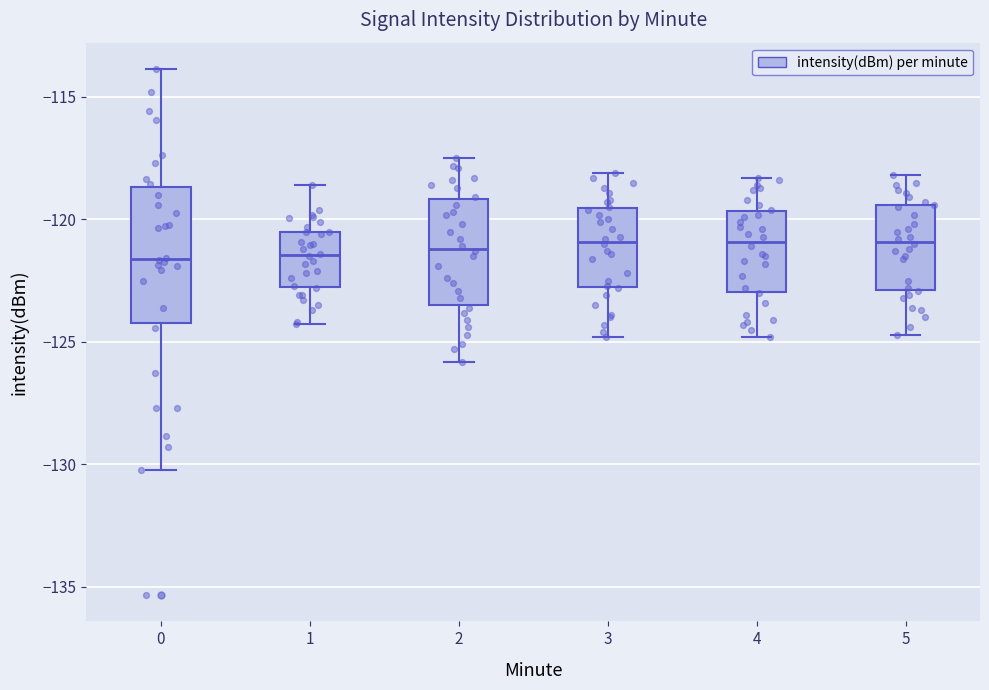

Where does the lower whisker of the box at x = 4 end on the y-axis? The values are not printed on the chart, so give them approximately, as read against the axis.

-125.0